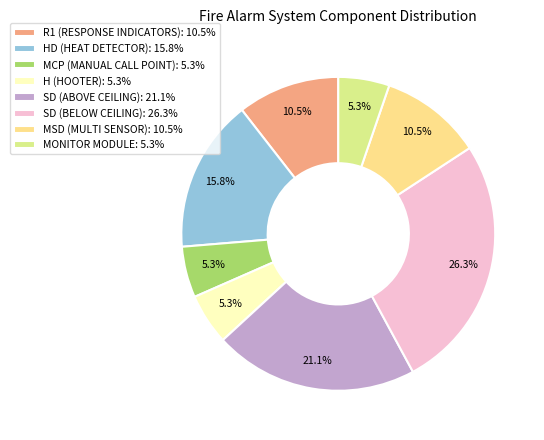

Rank the categories by value from highest to lowest.

SD (BELOW CEILING), SD (ABOVE CEILING), HD (HEAT DETECTOR), R1 (RESPONSE INDICATORS), MSD (MULTI SENSOR), MCP (MANUAL CALL POINT), H (HOOTER), MONITOR MODULE